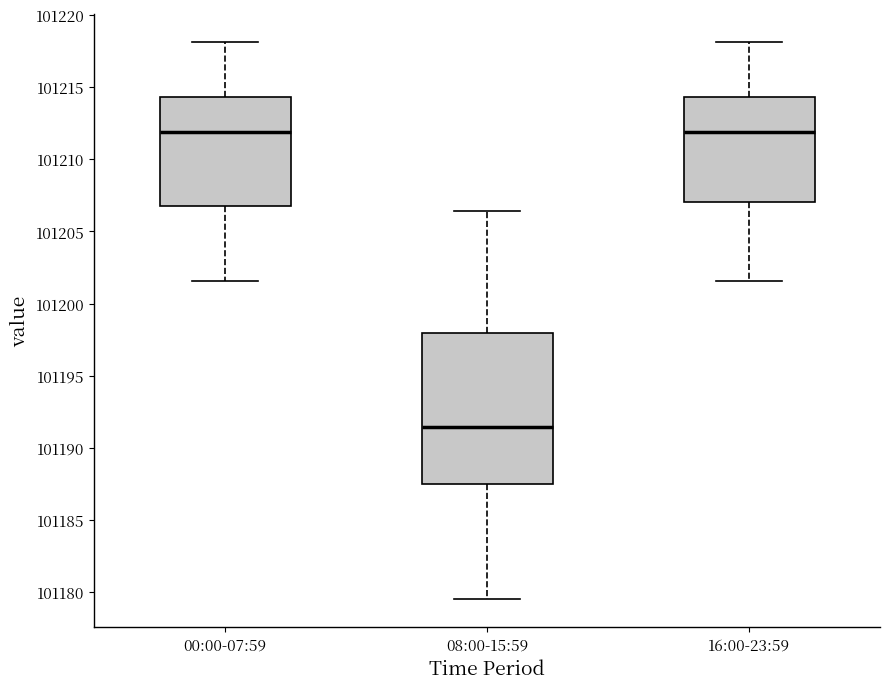

Reading left to right, transcribe this box plot: for each box, give where its median line is, the range the box spans, and where its two whiskers end, as read against the y-axis. The values are not printed on the chart, so give them approximately, as read against the axis.

00:00-07:59: median 101212.0, box 101207.0 to 101214.5, whiskers 101201.5 to 101218.0
08:00-15:59: median 101191.5, box 101187.5 to 101198.0, whiskers 101179.5 to 101206.5
16:00-23:59: median 101212.0, box 101207.0 to 101214.5, whiskers 101201.5 to 101218.0